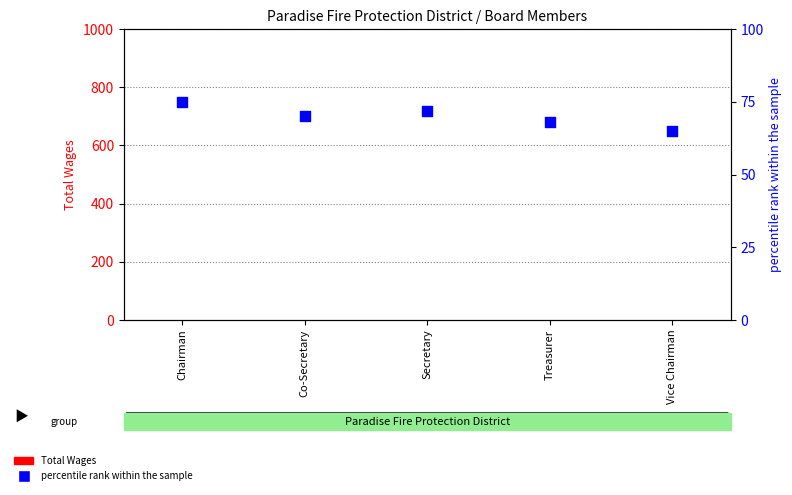

At how many categories does at least one series exceed 71?

2